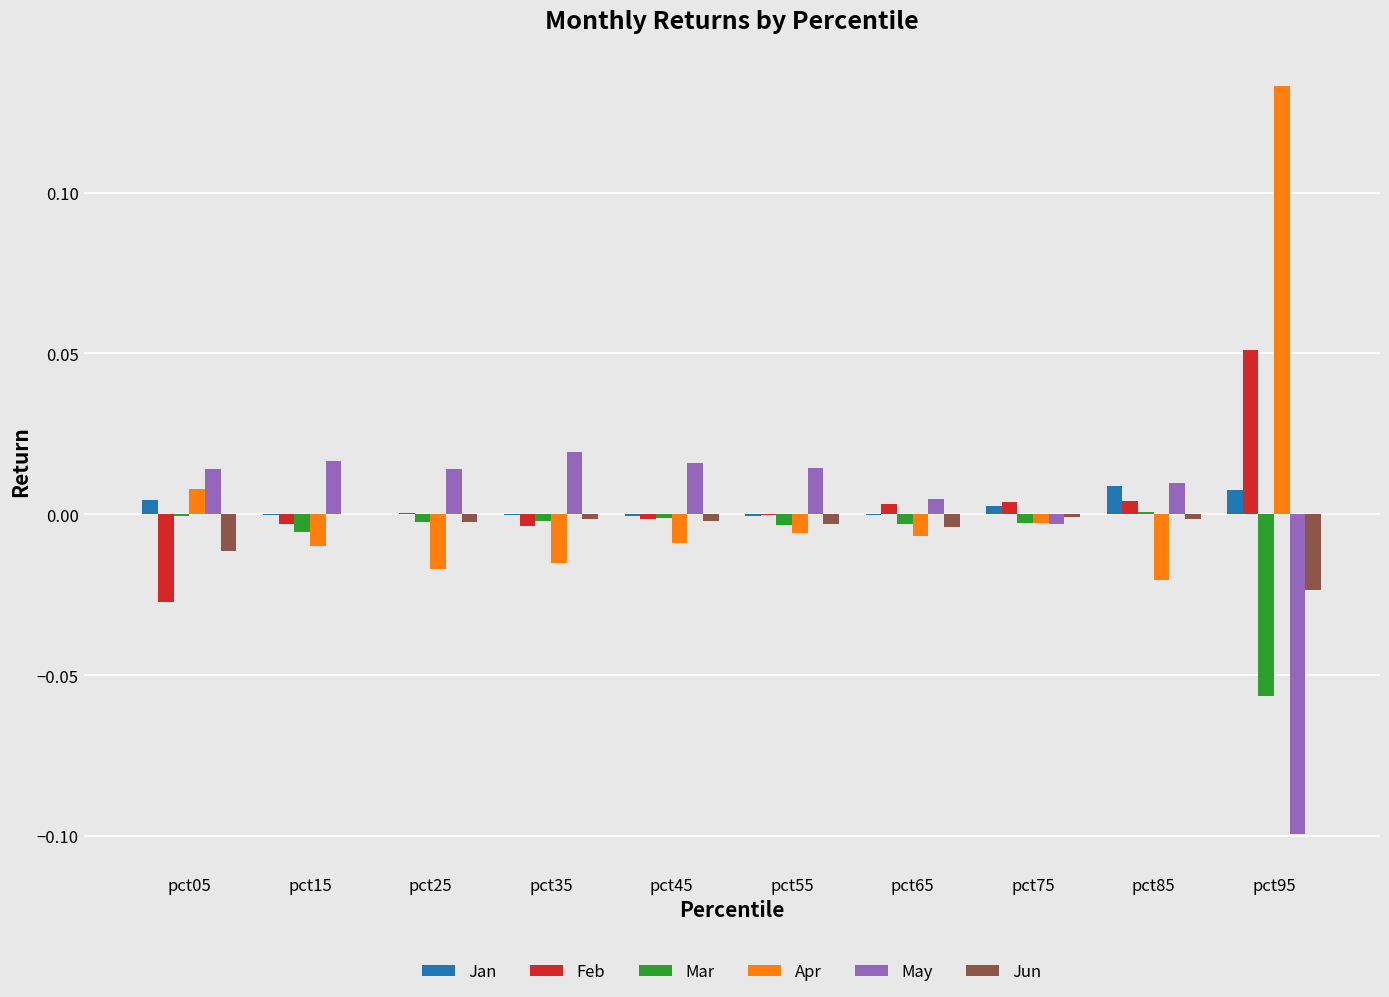

The value of Feb at pct05 is -0.0. True or false?

True